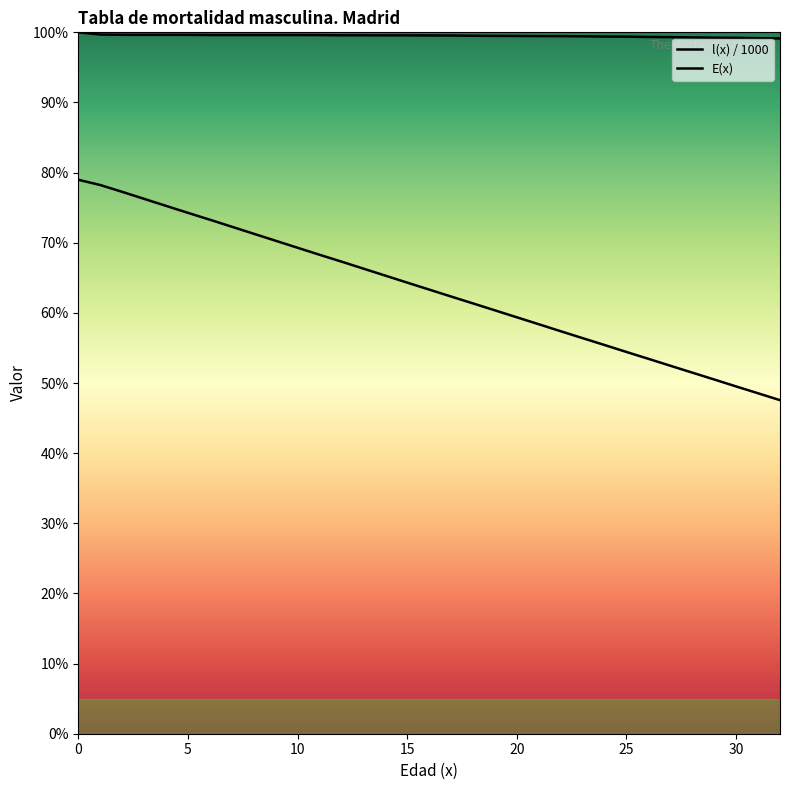

Which has a higher value, 32 or 13?

13